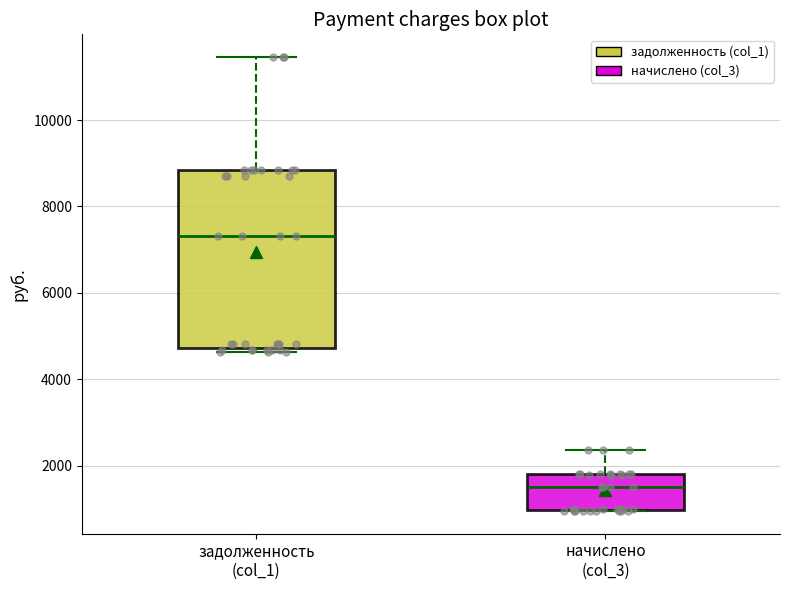

Comparing the boxes themselves (not the whiskers), which one is the tallest?

задолженность (col_1)